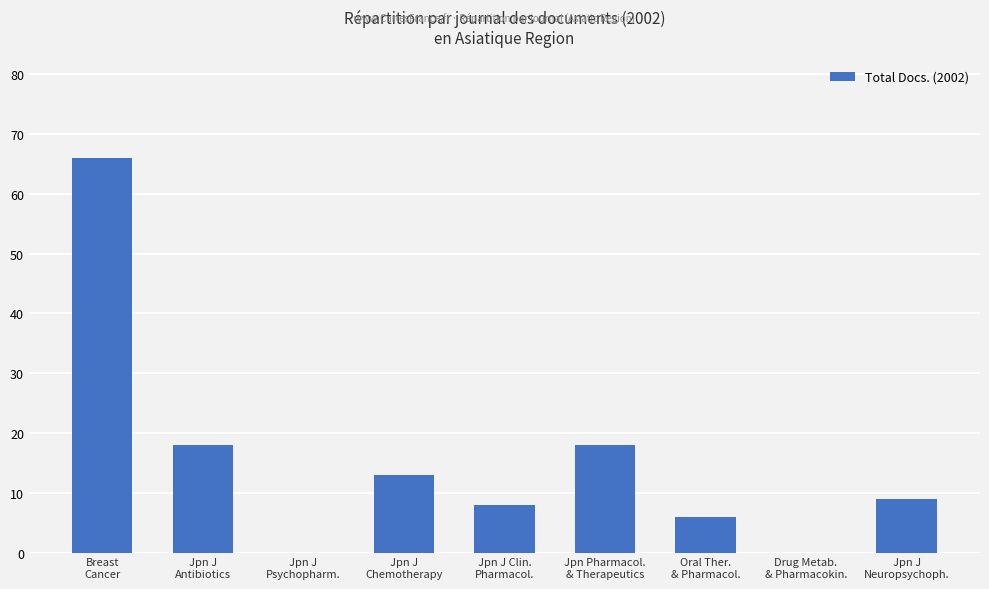

Which has a higher value, Oral Ther.
& Pharmacol. or Jpn J
Psychopharm.?

Oral Ther.
& Pharmacol.